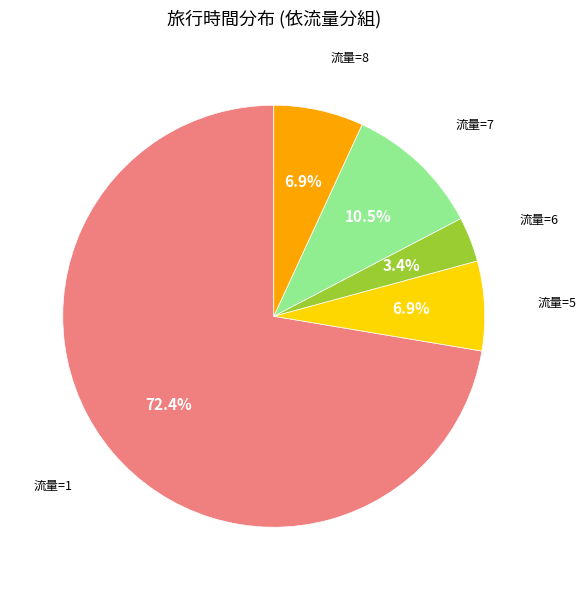

How many segments does this pie chart have?

5